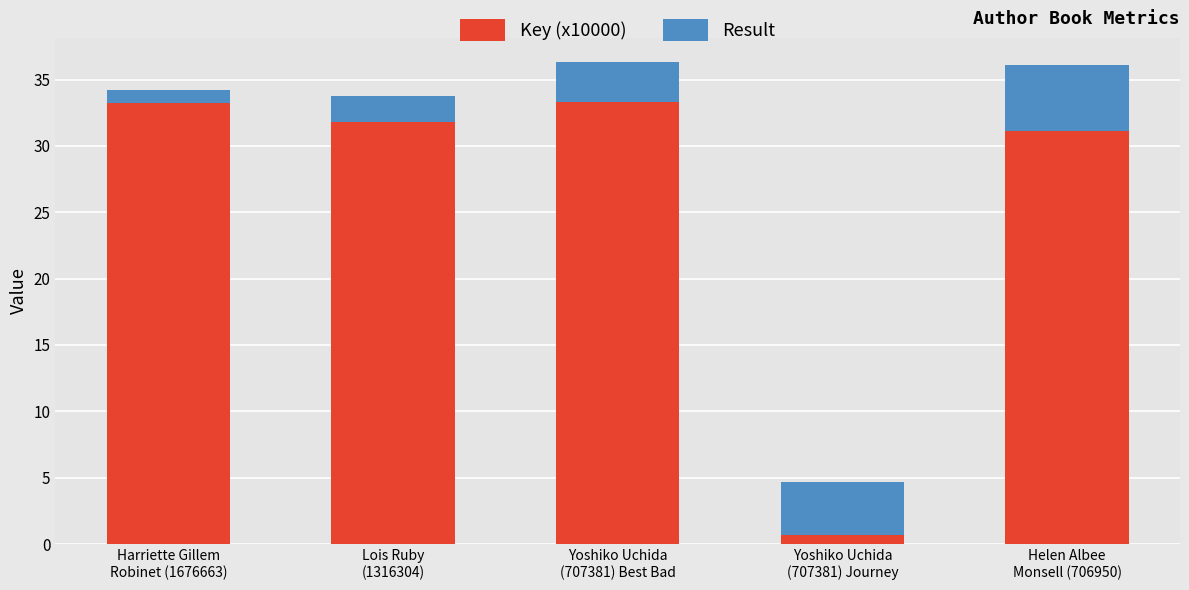

Count the number of categories in the chart.

5